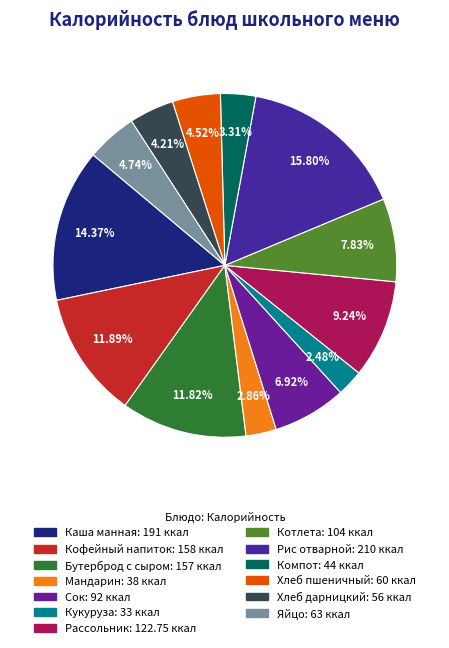

Combined, do Кукуруза and Котлета account for over 50%?

No